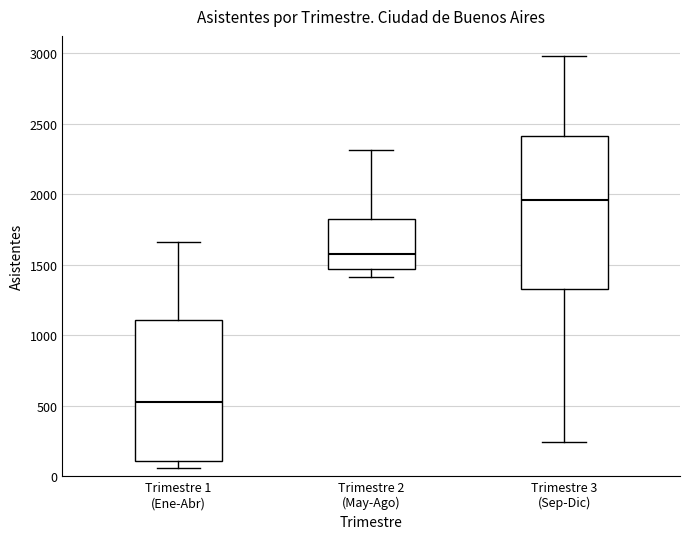

Reading left to right, read every box against the y-axis: the position of its median line, the range the box covers, and the ends of its whiskers. The values are not printed on the chart, so give them approximately, as read against the axis.

Trimestre 1 (Ene-Abr): median 500, box 100 to 1100, whiskers 50 to 1650
Trimestre 2 (May-Ago): median 1550, box 1450 to 1800, whiskers 1400 to 2300
Trimestre 3 (Sep-Dic): median 1950, box 1350 to 2400, whiskers 250 to 3000